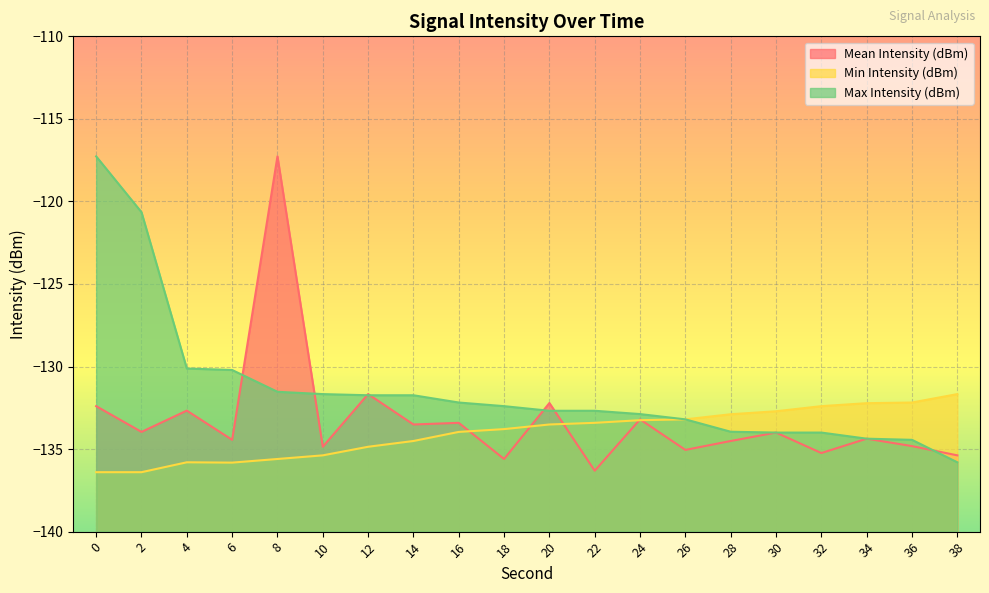

What is the spread (max minus min) of values at 16?

1.8